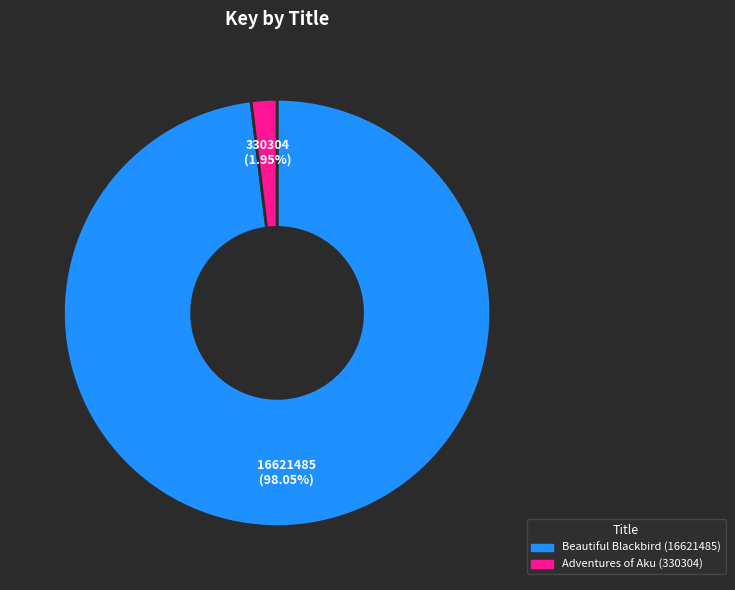

Is the sum of Adventures of Aku (330304) and Beautiful Blackbird (16621485) greater than half?

Yes